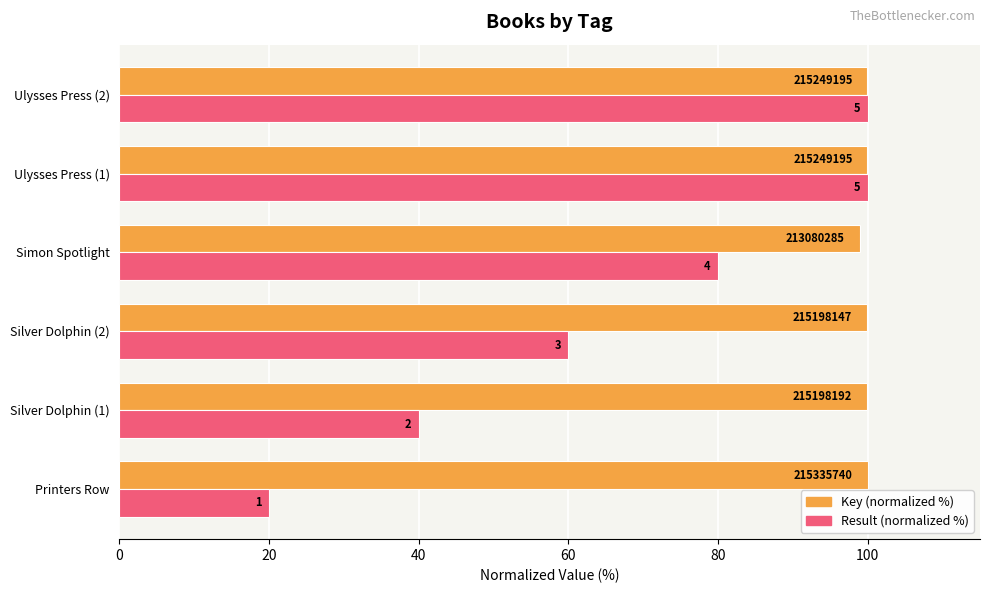

What are all the series names shown in the legend?

Key (normalized %), Result (normalized %)